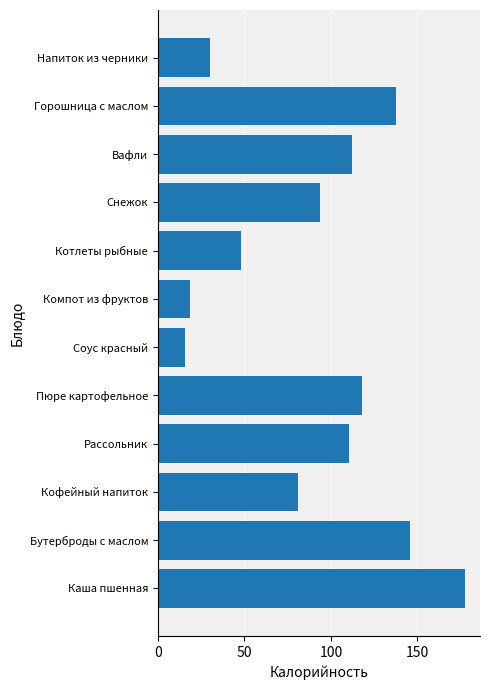

Does the chart contain any negative values?

No